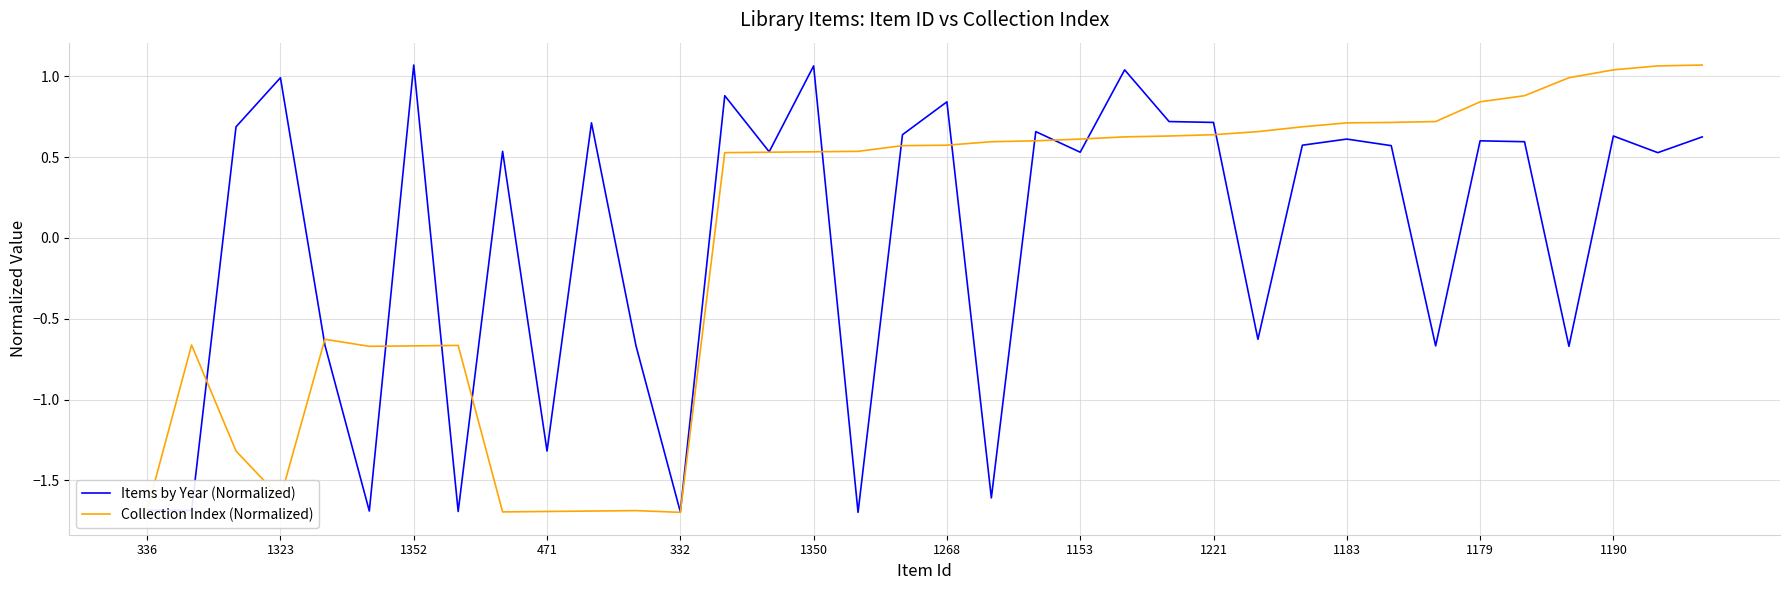

What is the minimum value for Collection Index (Normalized)?

-1.7